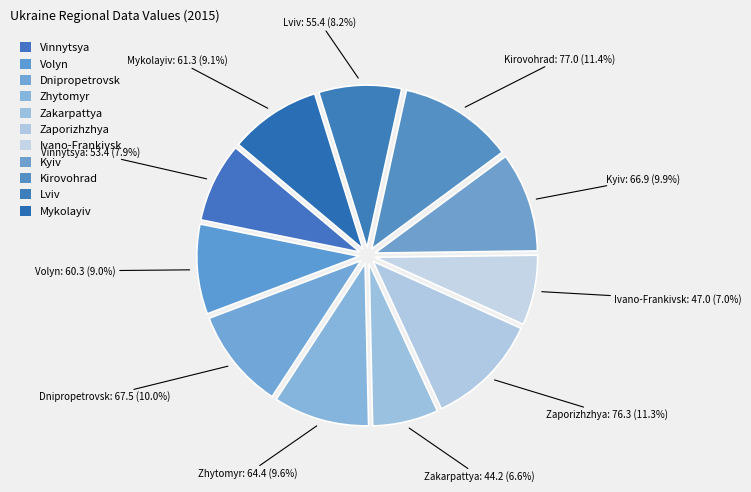

Is there any slice that represents more than half of the pie?

No